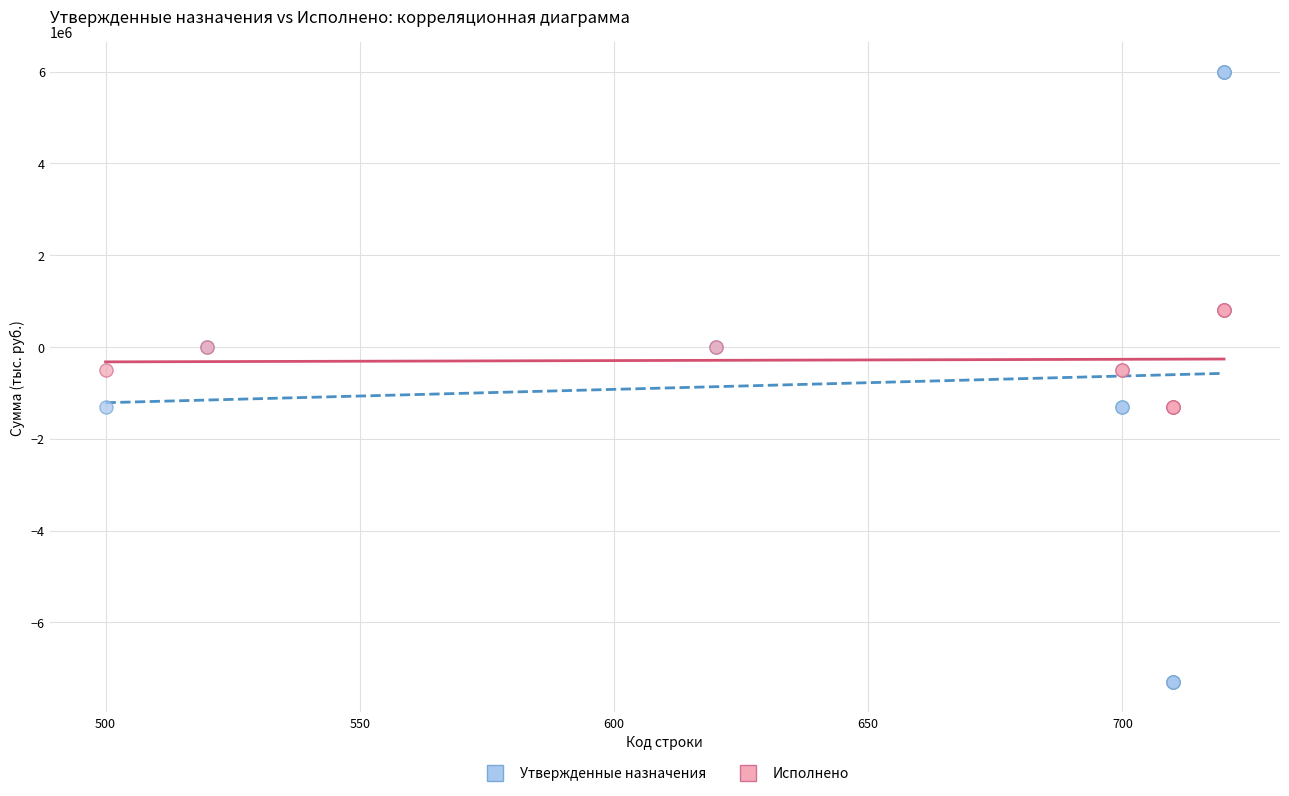

Which series contains the highest Y value?

Утвержденные назначения